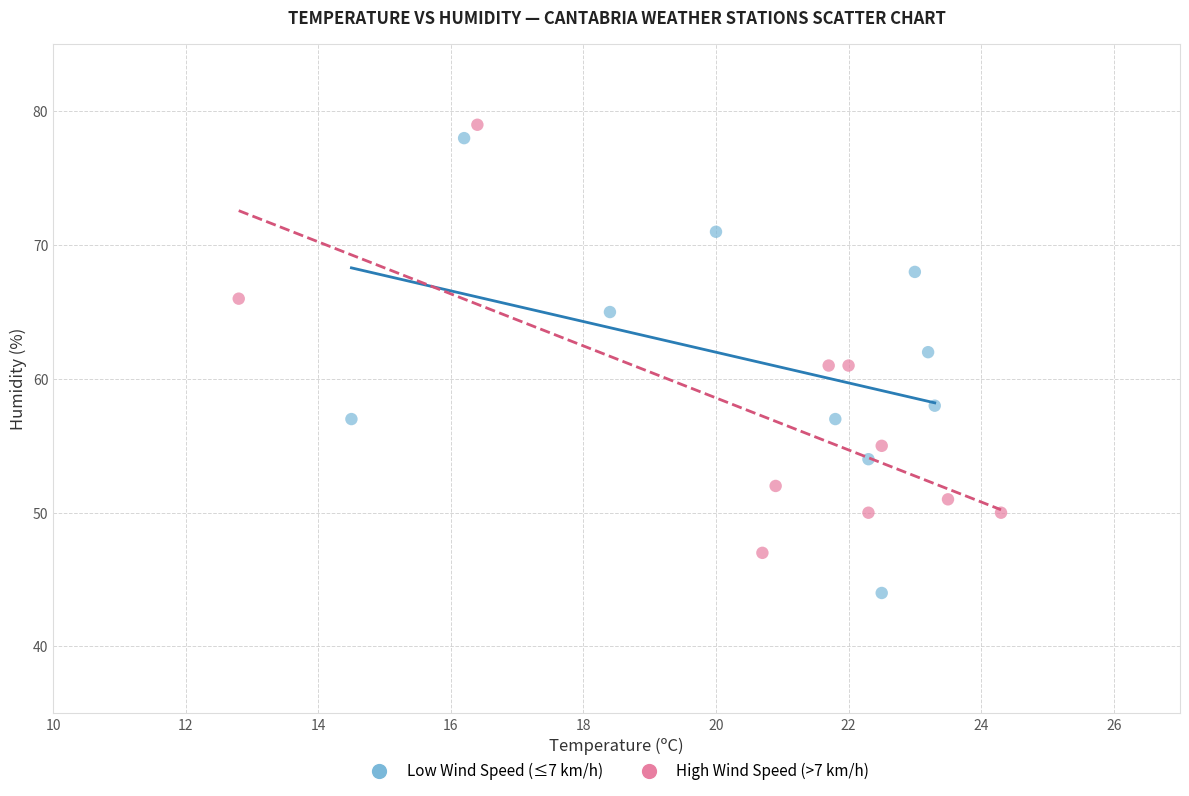

What are all the series names shown in the legend?

Low Wind Speed (≤7 km/h), High Wind Speed (>7 km/h)